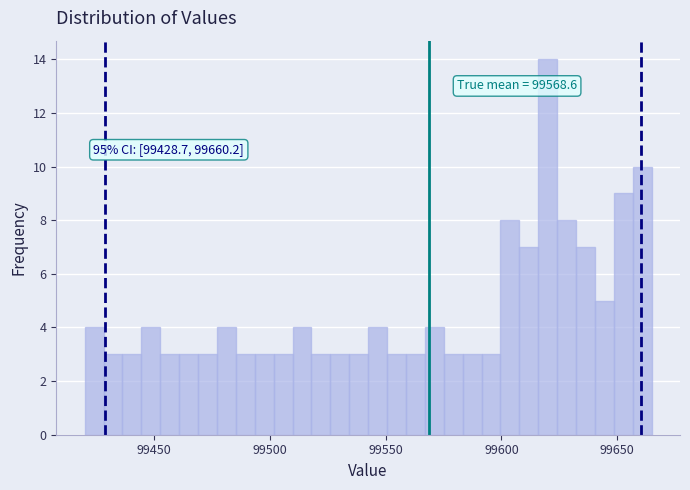

Around what value on the x-axis is the tallest bar? Give the approximate position of its centre, as read against the axis.

99620